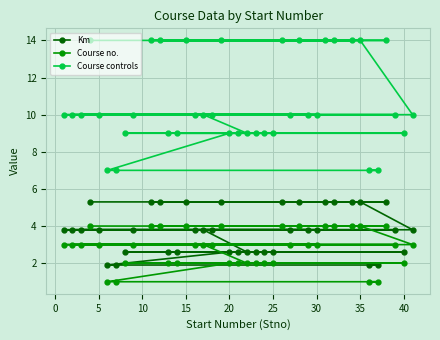

What is the value of the Course no. point at the 35th from the left?

4.0